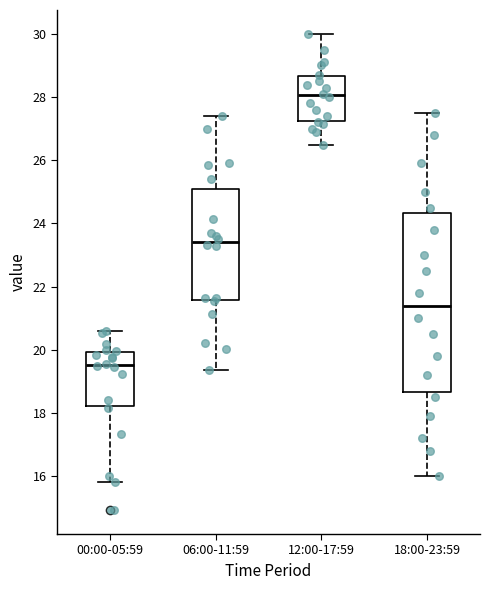

Where does the median line of the box for 12:00-17:59 sit on the y-axis? The values are not printed on the chart, so give them approximately, as read against the axis.

28.0